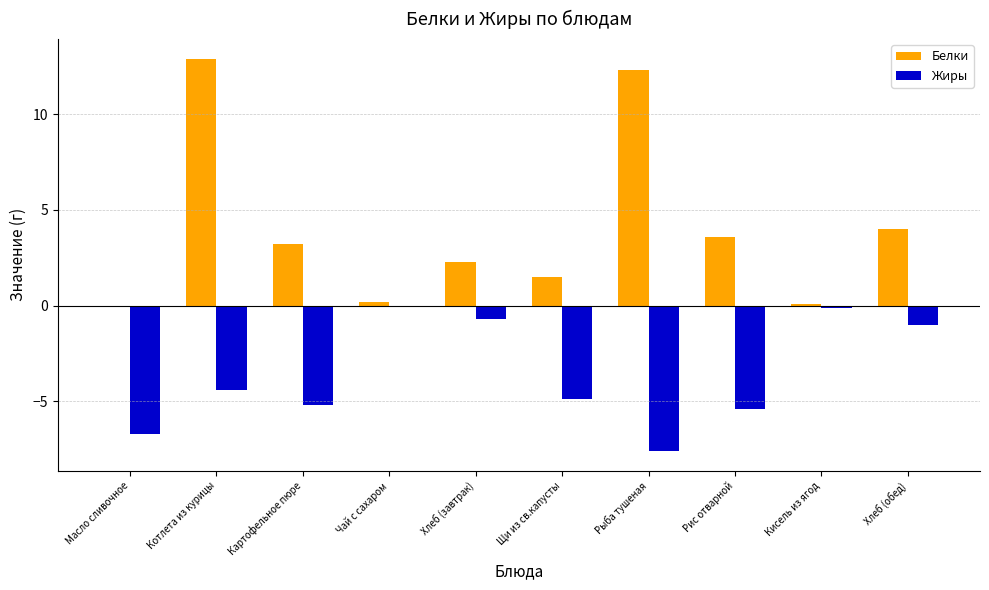

Does the chart contain stacked bars?

No